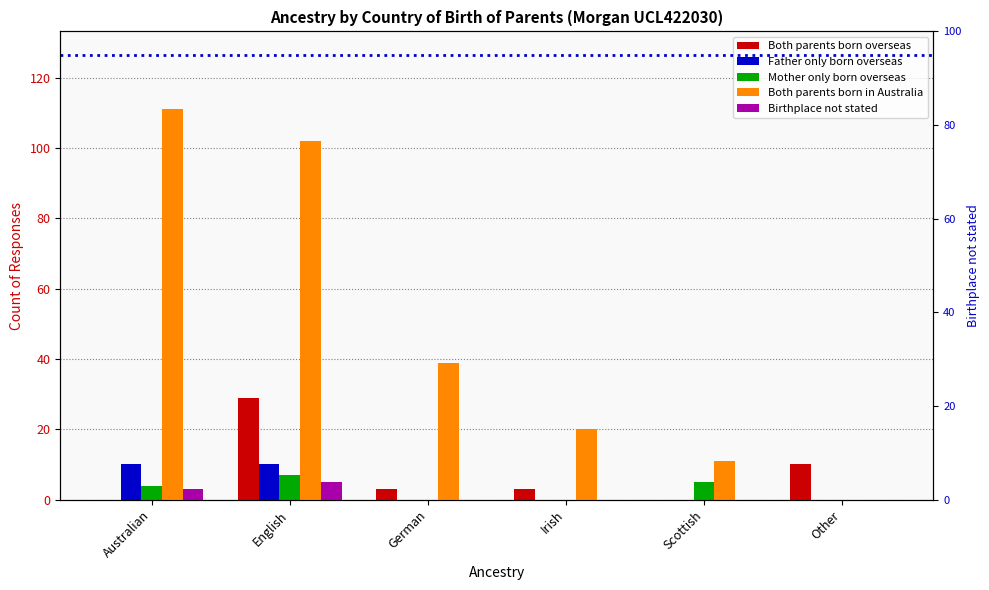

The value of Mother only born overseas at German is 0. True or false?

True